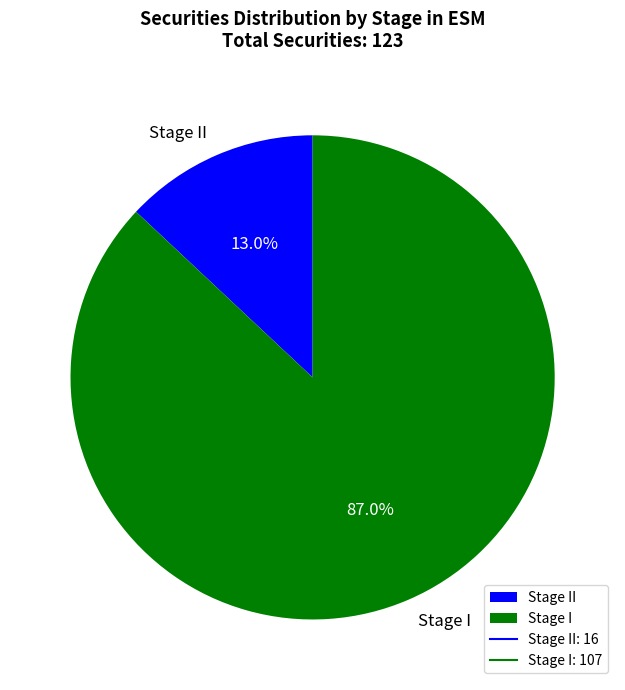

To the nearest percent, what percentage of the pie is Stage I?

87%